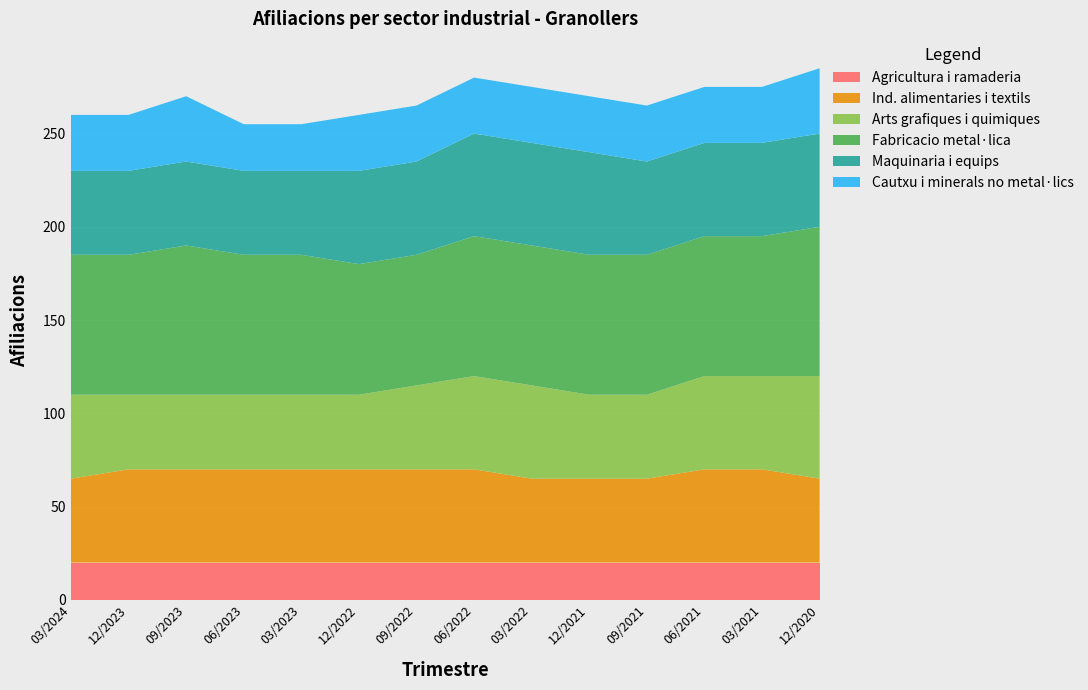

Reading left to right, transcribe all the data shown in this chart.

Agricultura i ramaderia: 20	20	20	20	20	20	20	20	20	20	20	20	20	20
Ind. alimentaries i textils: 45	50	50	50	50	50	50	50	45	45	45	50	50	45
Arts grafiques i quimiques: 45	40	40	40	40	40	45	50	50	45	45	50	50	55
Fabricacio metal·lica: 75	75	80	75	75	70	70	75	75	75	75	75	75	80
Maquinaria i equips: 45	45	45	45	45	50	50	55	55	55	50	50	50	50
Cautxu i minerals no metal·lics: 30	30	35	25	25	30	30	30	30	30	30	30	30	35